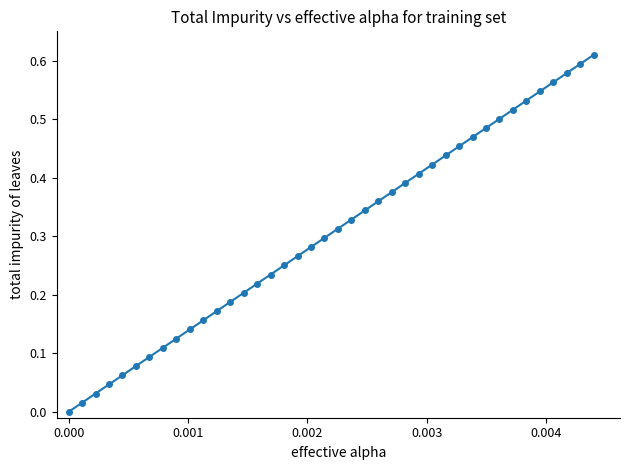

True or false: there are more than 2 points higher than both neighbors.

False